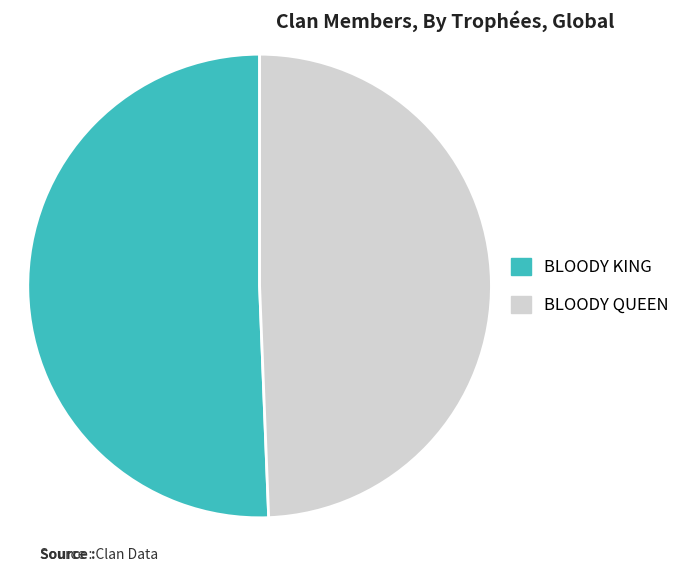

Approximately how many times larger is the value at BLOODY KING compared to BLOODY QUEEN?

1.0